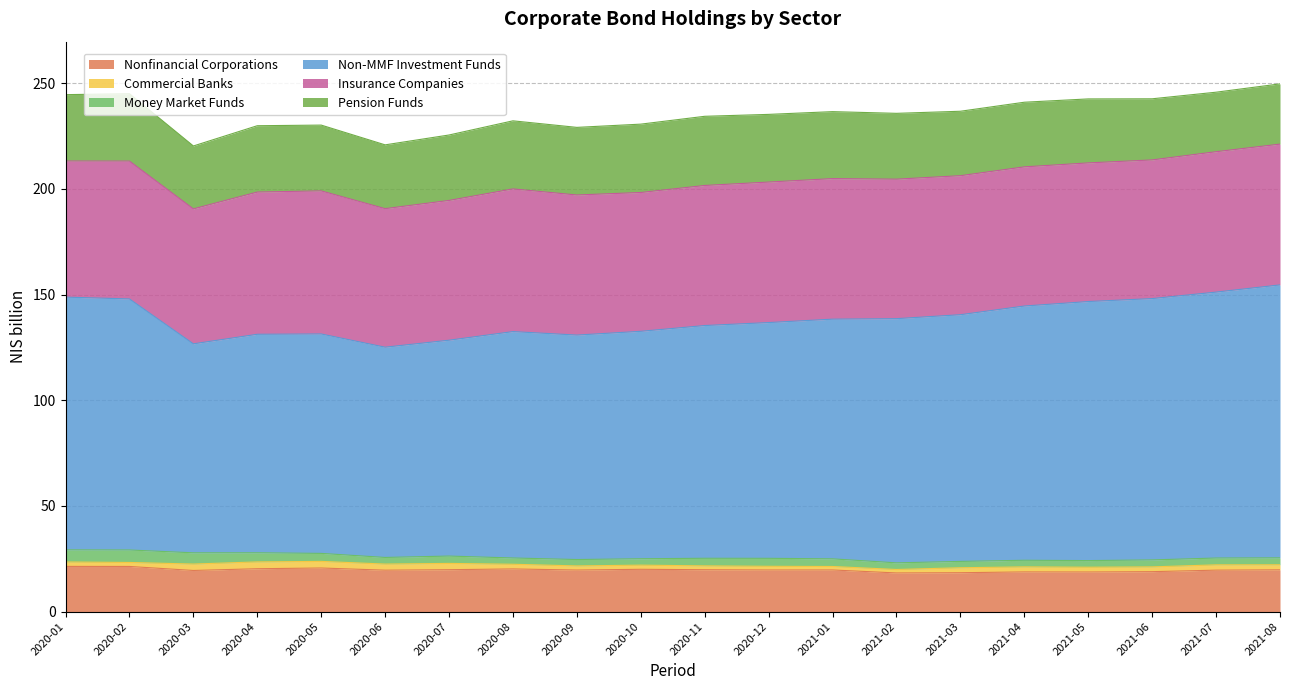

Where is the first local minimum for Money Market Funds?

2020-06